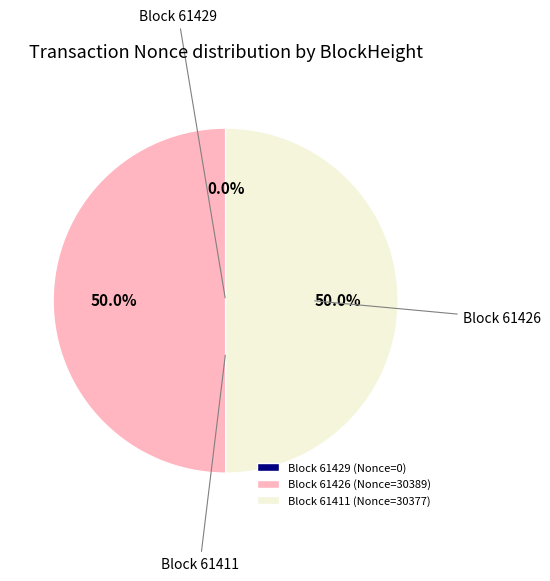

To the nearest percent, what is the difference between the 61429 and 61426 slice percentages?

50%